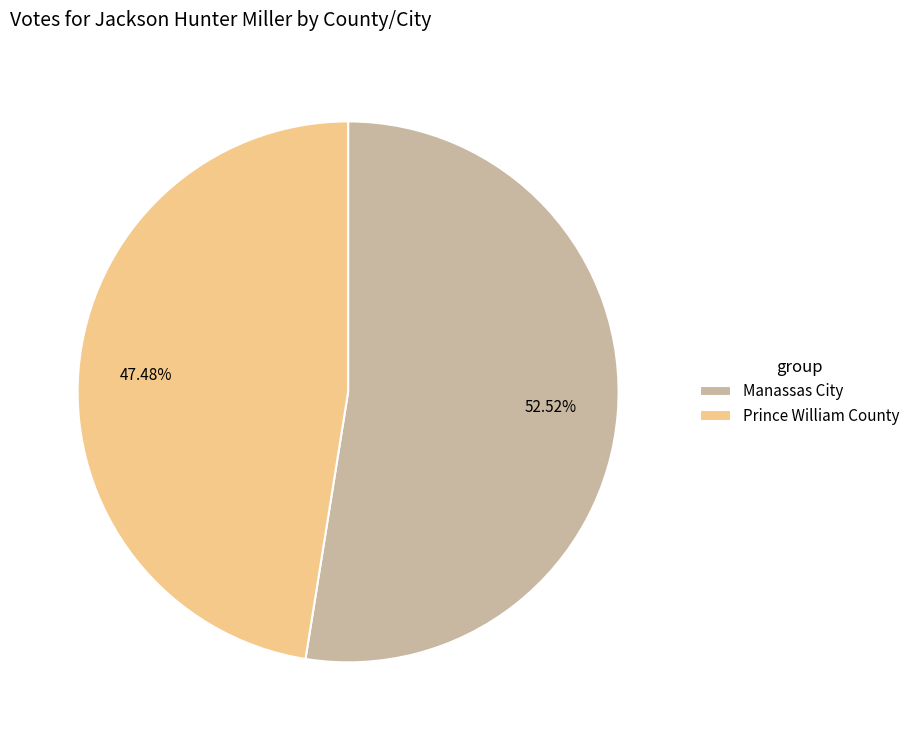

What is the ratio of the value at Manassas City to the value at Prince William County?

1.1